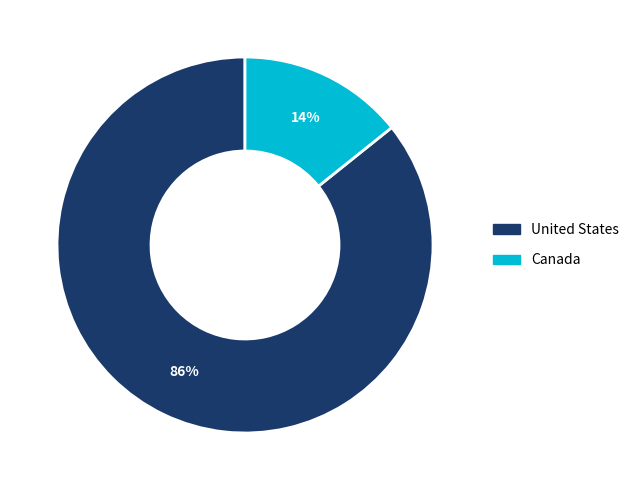

Is the sum of Canada and United States greater than half?

Yes